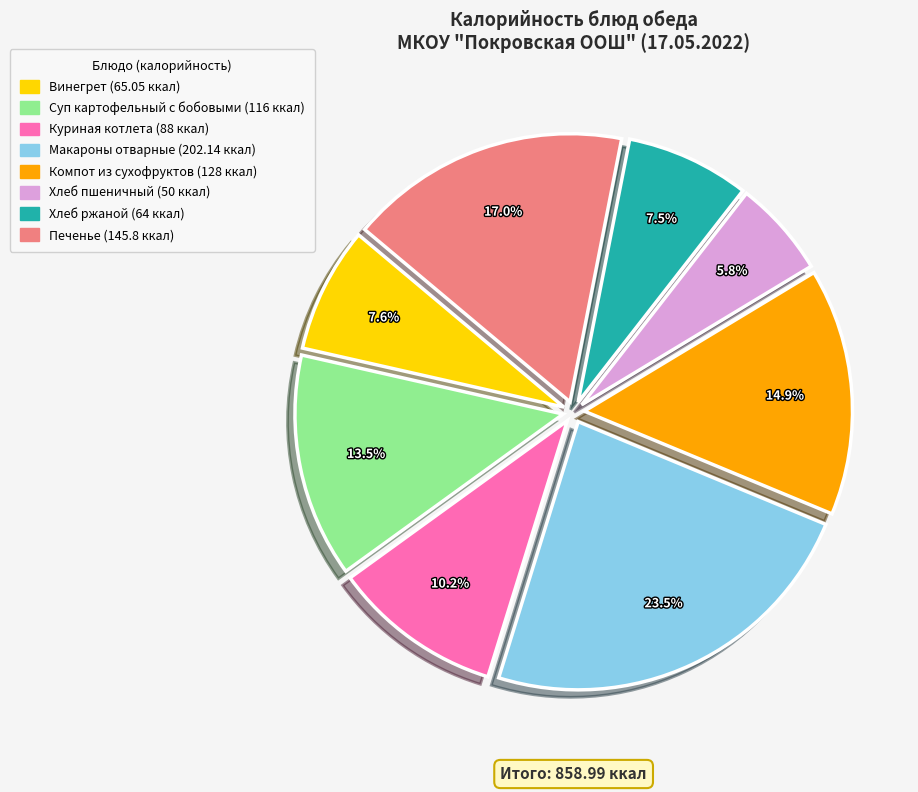

Does any single category account for the majority?

No